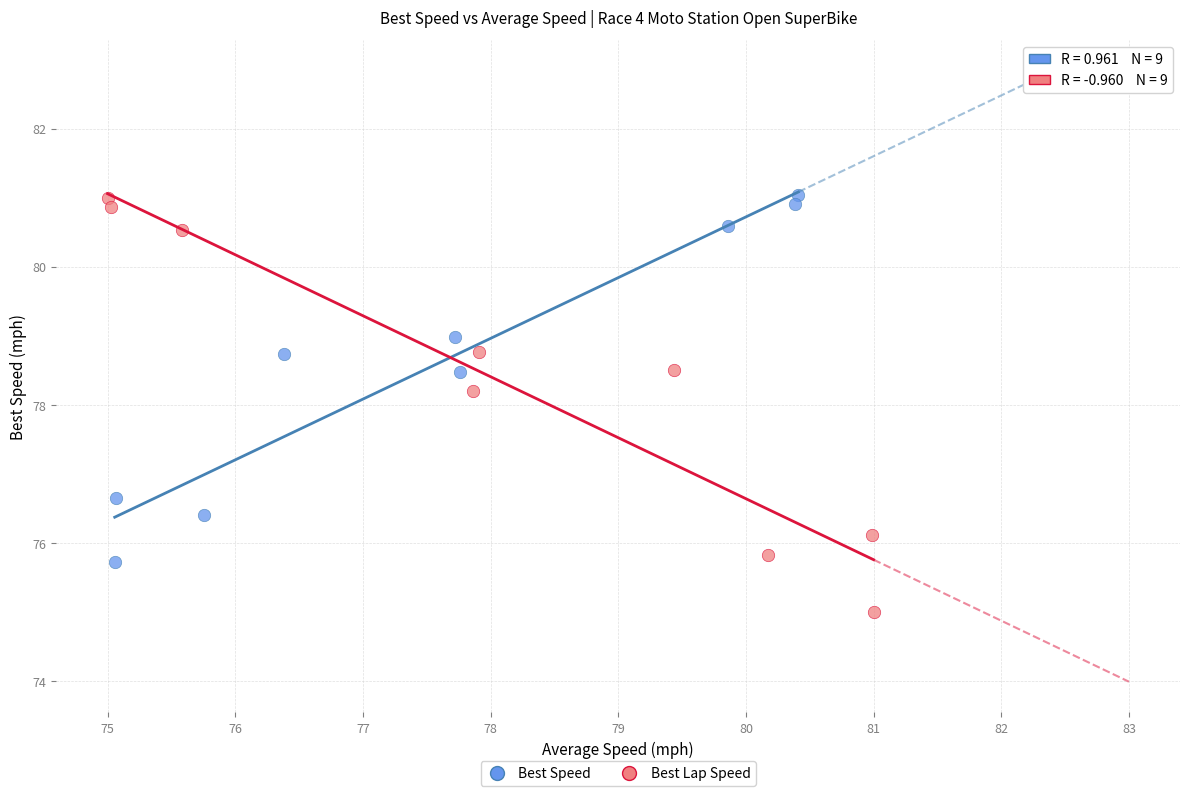

Which series contains the lowest Y value?

Best Lap Speed